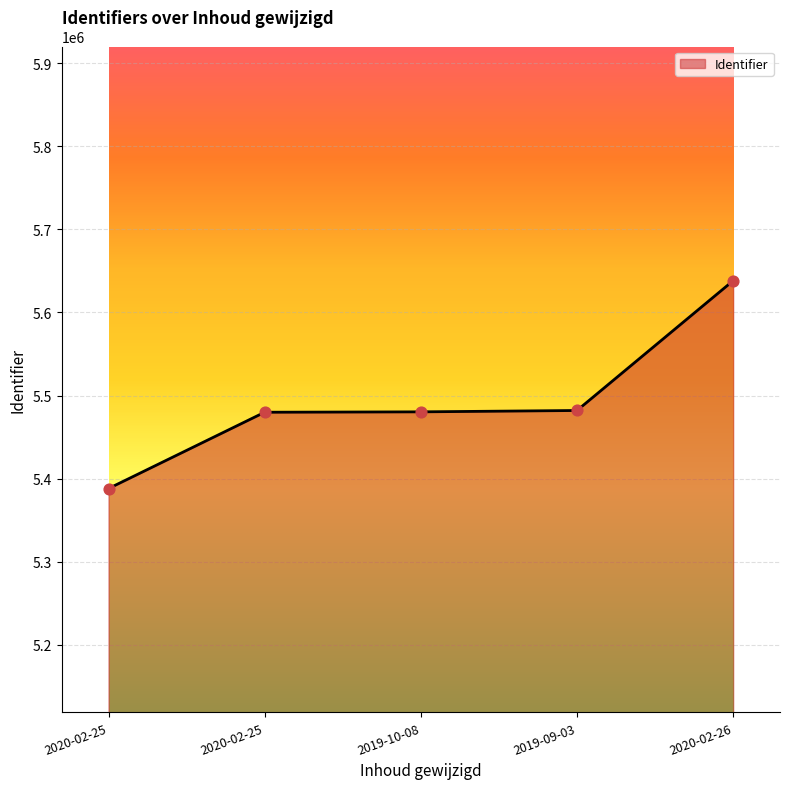

What is the ratio of the value at 2020-02-25 to the value at 2019-09-03?

1.0